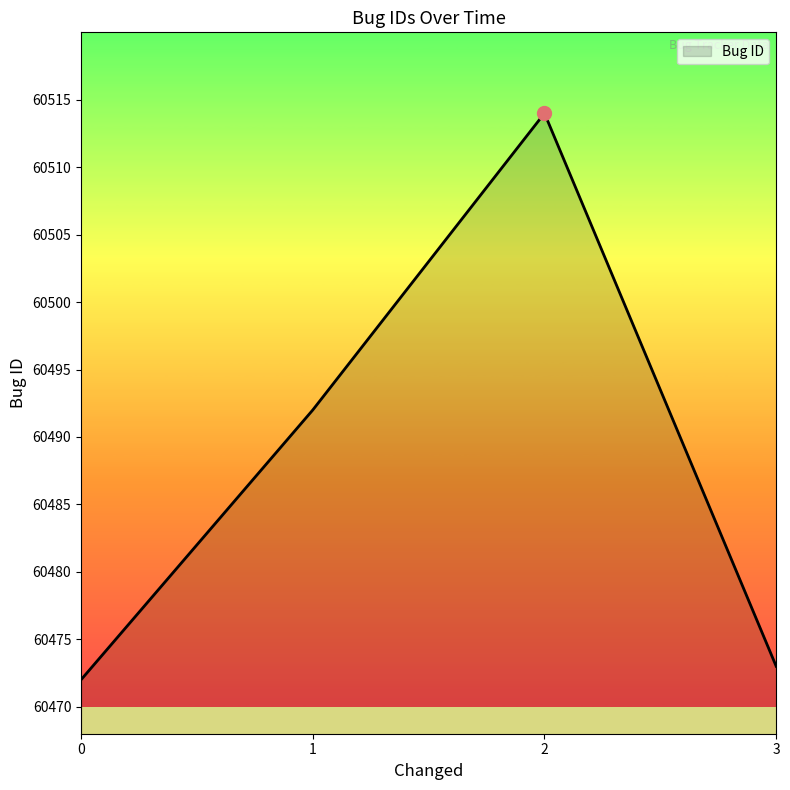

Approximately how many times larger is the value at 3 compared to 0?

1.0